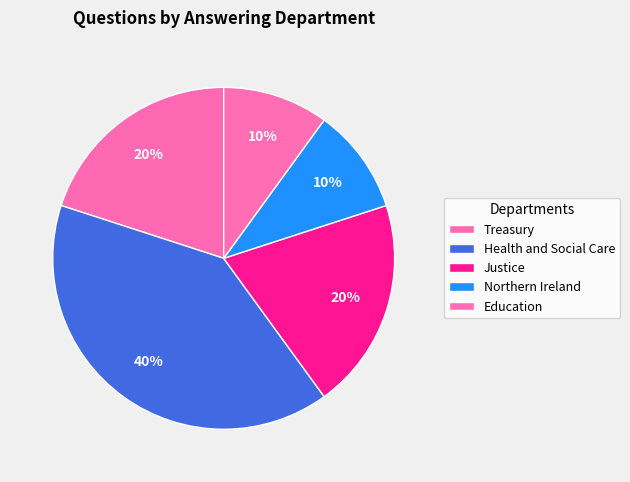

What is the change in value from Treasury to Northern Ireland?

-1